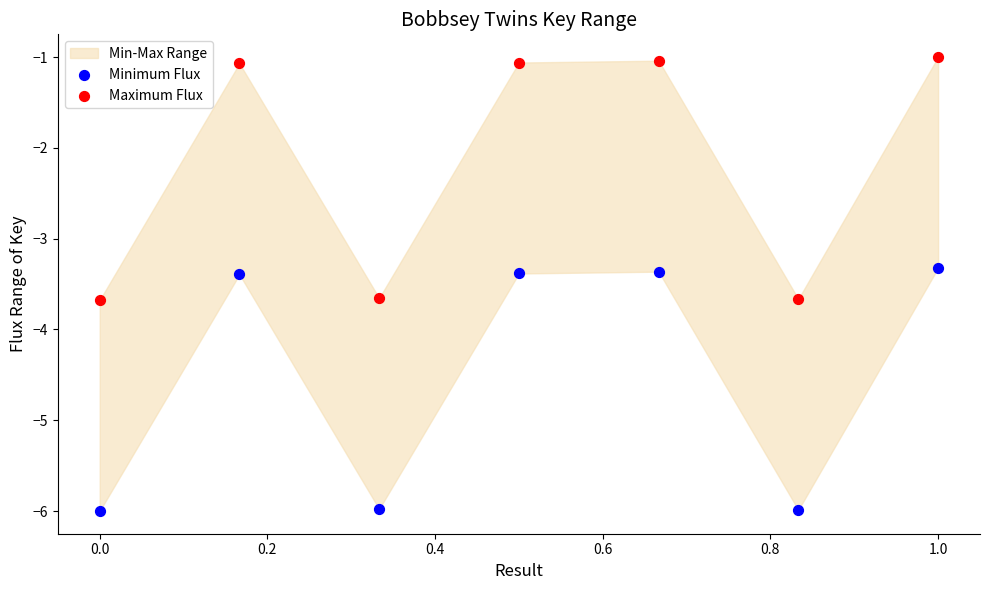

What is the X range (max minus min) for the scatter plot?

1.0